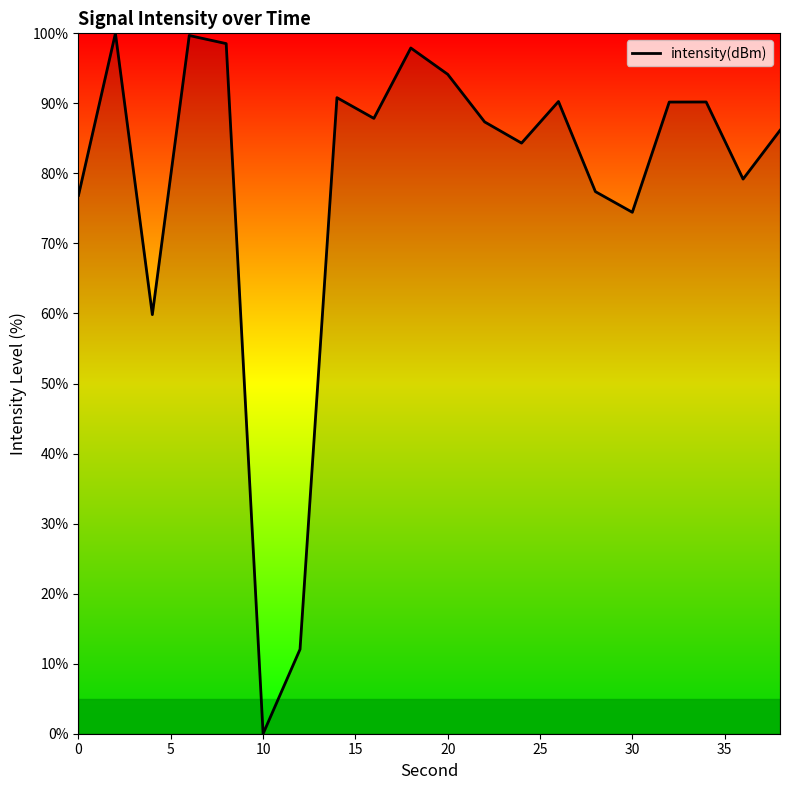

How many lines are shown in the chart?

1